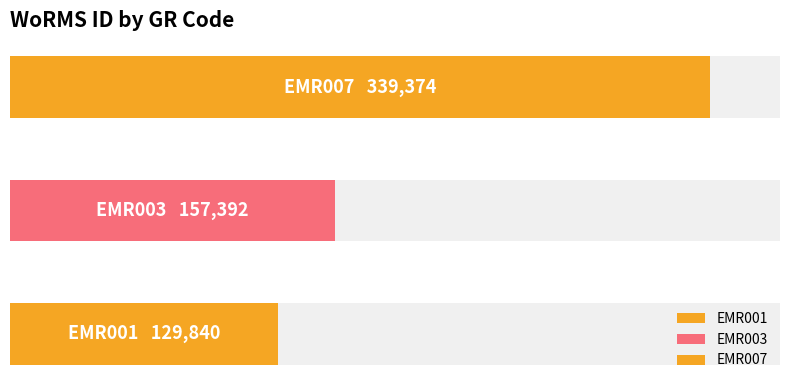

What is the approximate value at EMR001?

129840